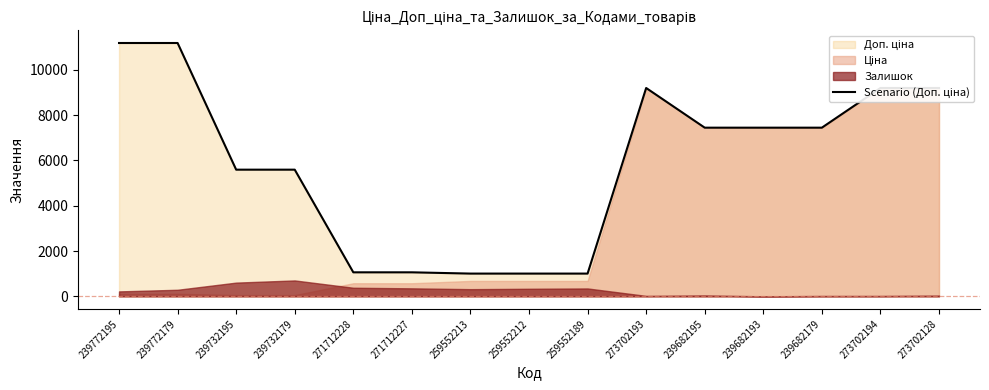

How many interior local peaks (higher than both neighbors) does the data have?

1